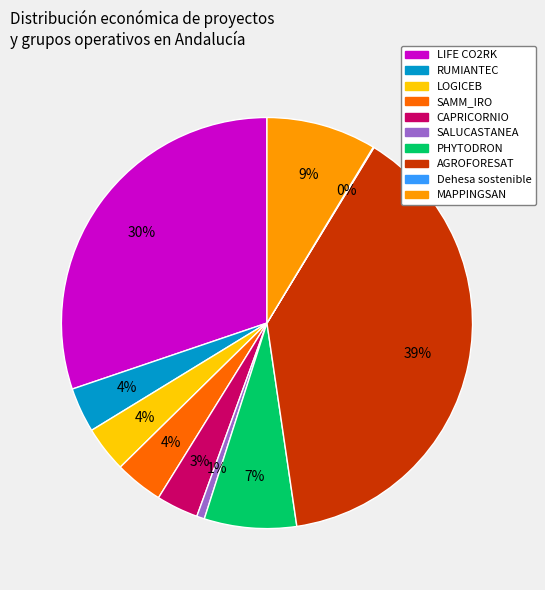

Which has a higher value, SALUCASTANEA or LIFE CO2RK?

LIFE CO2RK